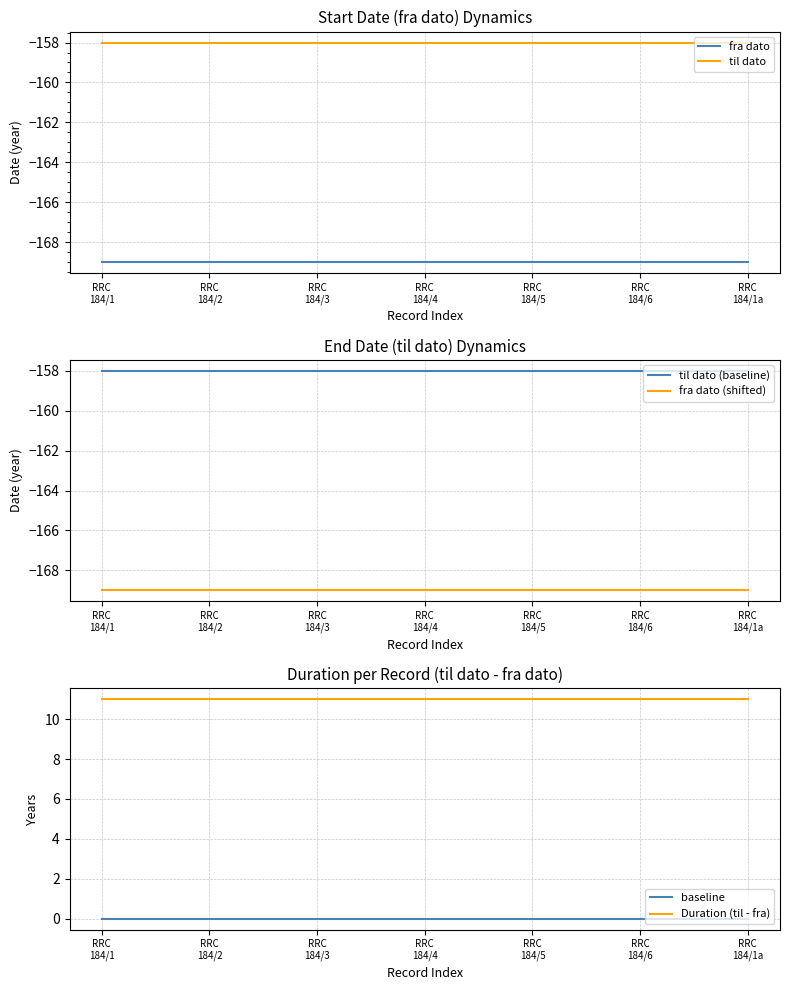

Does the chart display data point markers on the line(s)?

No